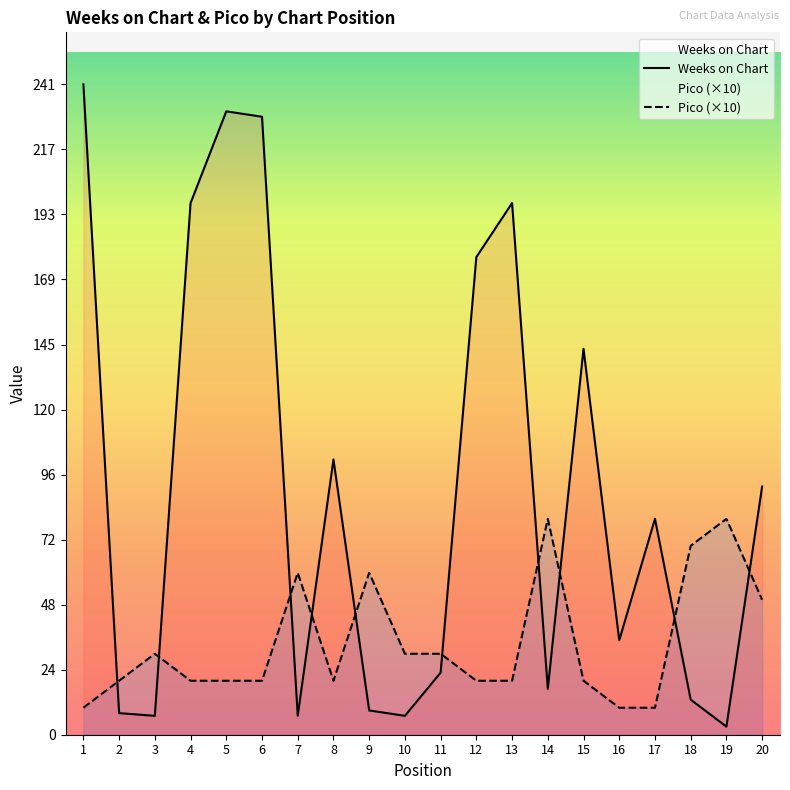

Reading left to right, what are all the values shown in this chart?

Weeks on Chart: 1=241	2=8	3=7	4=197	5=231	6=229	7=7	8=102	9=9	10=7	11=23	12=177	13=197	14=17	15=143	16=35	17=80	18=13	19=3	20=92
Pico: 1=10	2=20	3=30	4=20	5=20	6=20	7=60	8=20	9=60	10=30	11=30	12=20	13=20	14=80	15=20	16=10	17=10	18=70	19=80	20=50